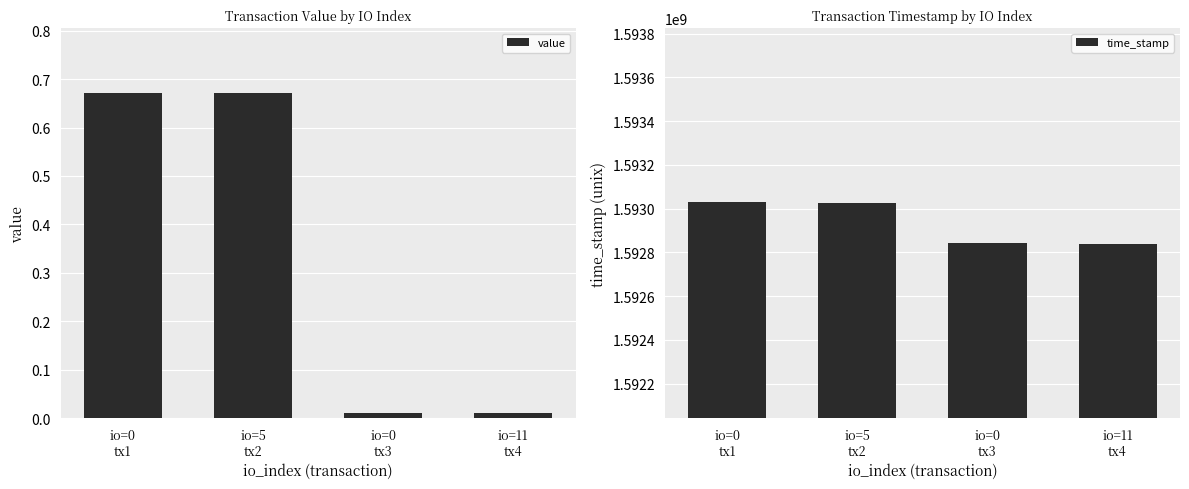

Read the time_stamp value at io=11
tx4.

1592838274